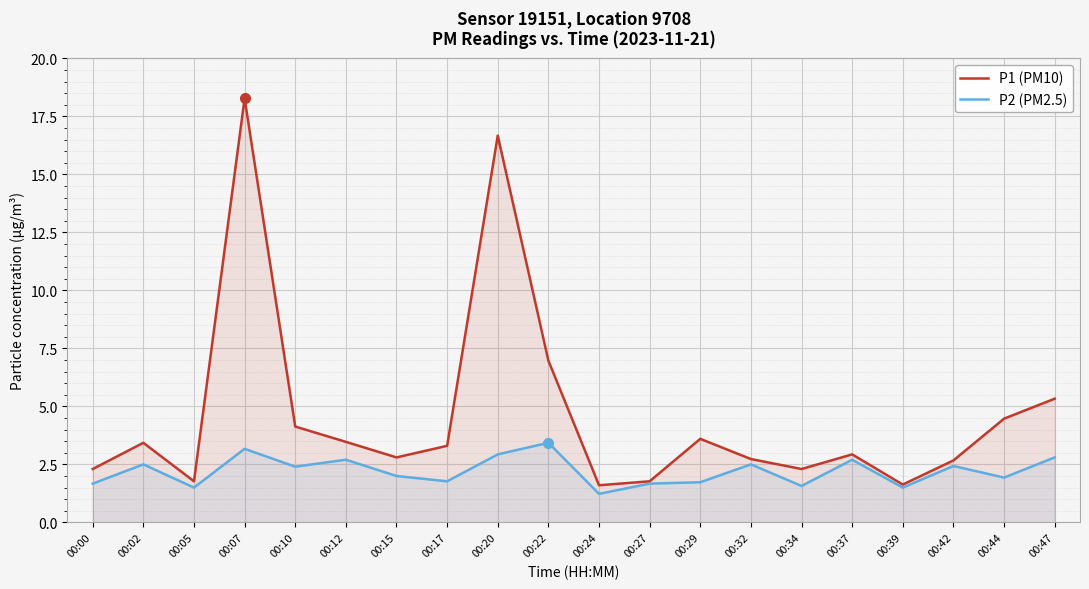

What is the value of the P1 (PM10) point at the 6th from the left?

3.5